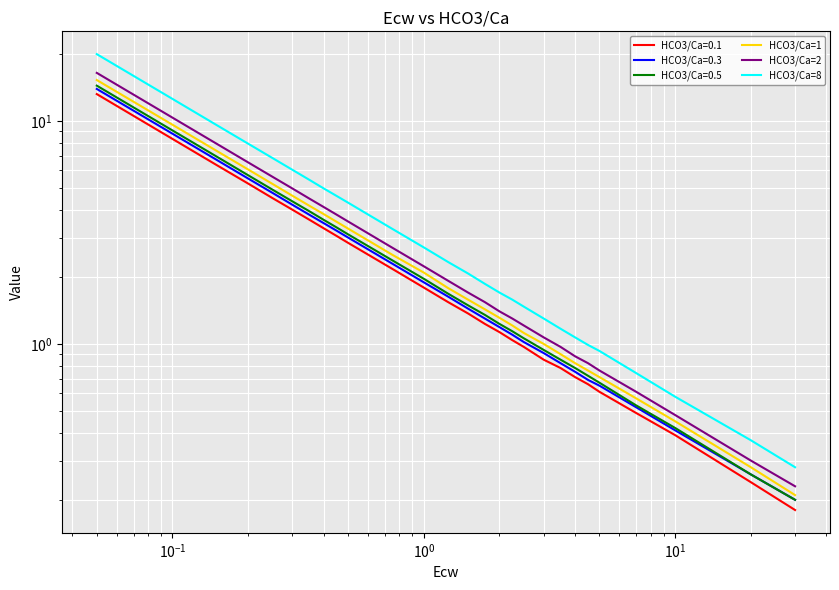

Reading left to right, what are all the values shown in this chart?

HCO3/Ca=1: 15.3	9.6	7.3	6.1	5.2	4.6	4.2	3.8	3.5	3.3	2.5	2.1	1.8	1.6	1.4	1.3	1.2	1.1	1.0	0.9	0.8	0.8	0.7	0.6	0.5	0.3	0.2
HCO3/Ca=2: 16.4	10.3	7.9	6.5	5.6	5.0	4.5	4.1	3.8	3.5	2.7	2.2	1.9	1.7	1.5	1.4	1.3	1.2	1.1	1.0	0.9	0.8	0.8	0.6	0.5	0.3	0.2
HCO3/Ca=8: 19.9	12.6	9.6	7.9	6.8	6.0	5.5	5.0	4.6	4.3	3.3	2.7	2.3	2.1	1.9	1.7	1.6	1.5	1.3	1.2	1.1	1.0	0.9	0.7	0.6	0.4	0.3